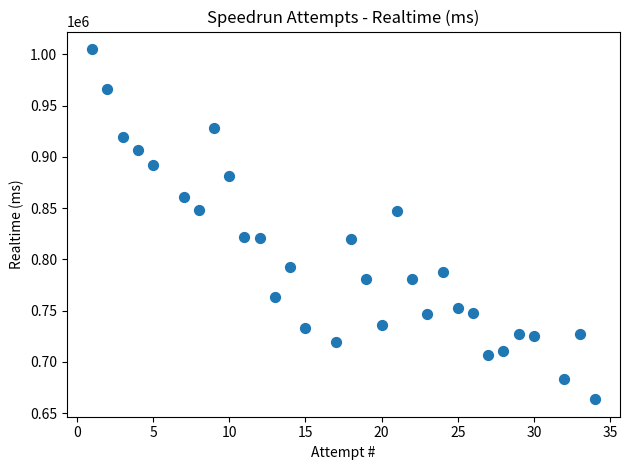

What is the range of X values (max minus min)?

33